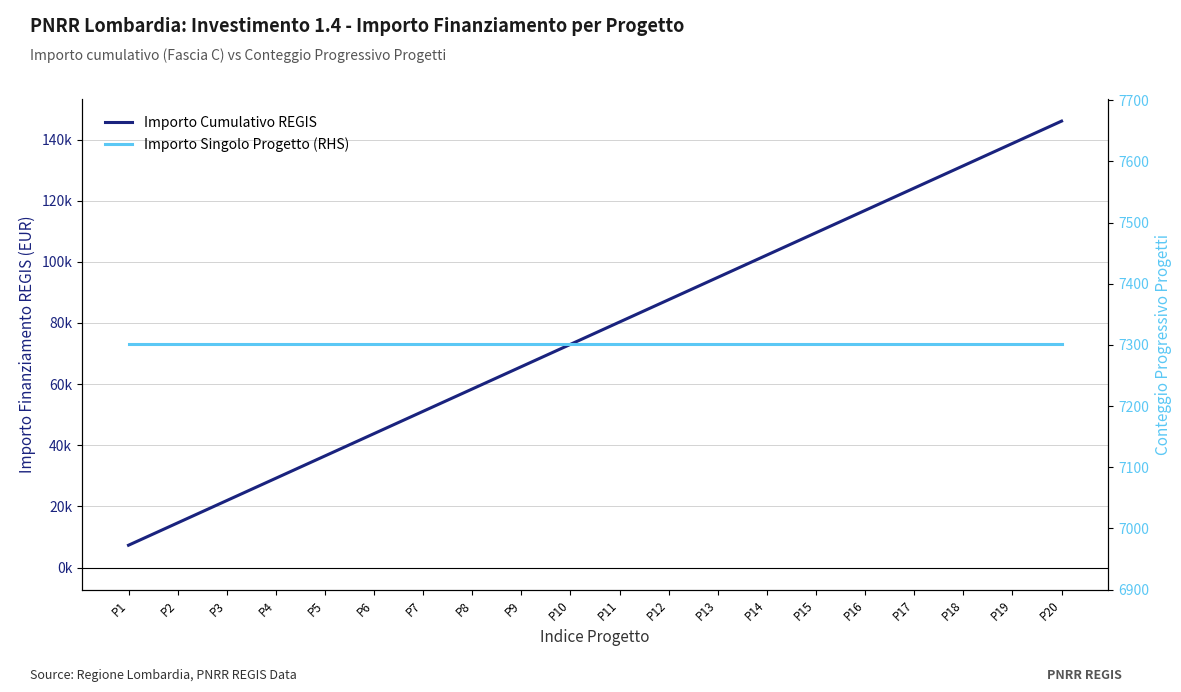

Is it true that Importo Cumulativo REGIS equals 8222 at P2?

False